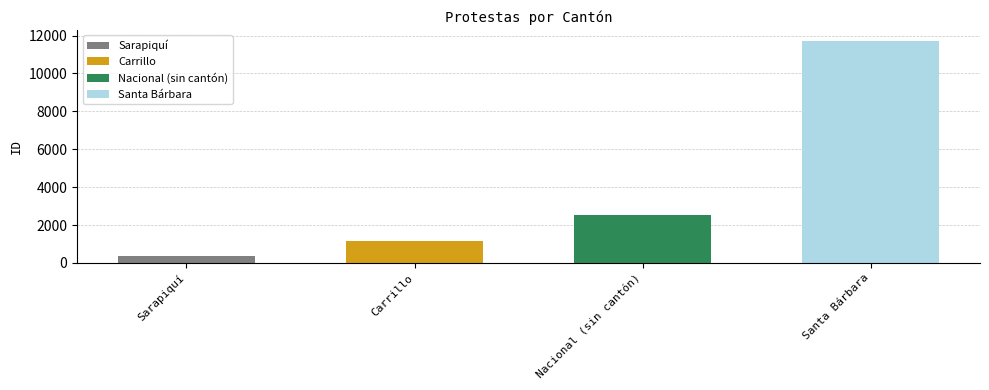

Reading left to right, transcribe all the data shown in this chart.

342	1184	2526	11718